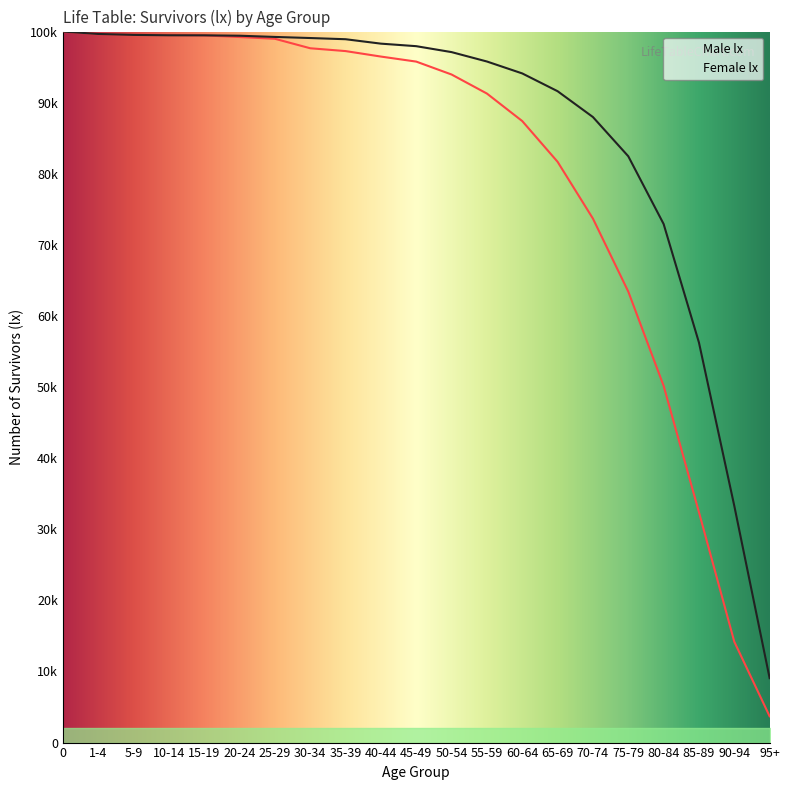

Reading left to right, transcribe all the data shown in this chart.

Male lx: 0=100000	1-4=99652	5-9=99531	10-14=99504	15-19=99457	20-24=99228	25-29=98984	30-34=97650	35-39=97253	40-44=96482	45-49=95774	50-54=93958	55-59=91280	60-64=87409	65-69=81681	70-74=73696	75-79=63434	80-84=50180	85-89=32399	90-94=14188	95+=3703
Female lx: 0=100000	1-4=99661	5-9=99528	10-14=99476	15-19=99468	20-24=99414	25-29=99243	30-34=99089	35-39=98921	40-44=98299	45-49=97943	50-54=97108	55-59=95787	60-64=94110	65-69=91610	70-74=87976	75-79=82462	80-84=72940	85-89=56263	90-94=33296	95+=9063